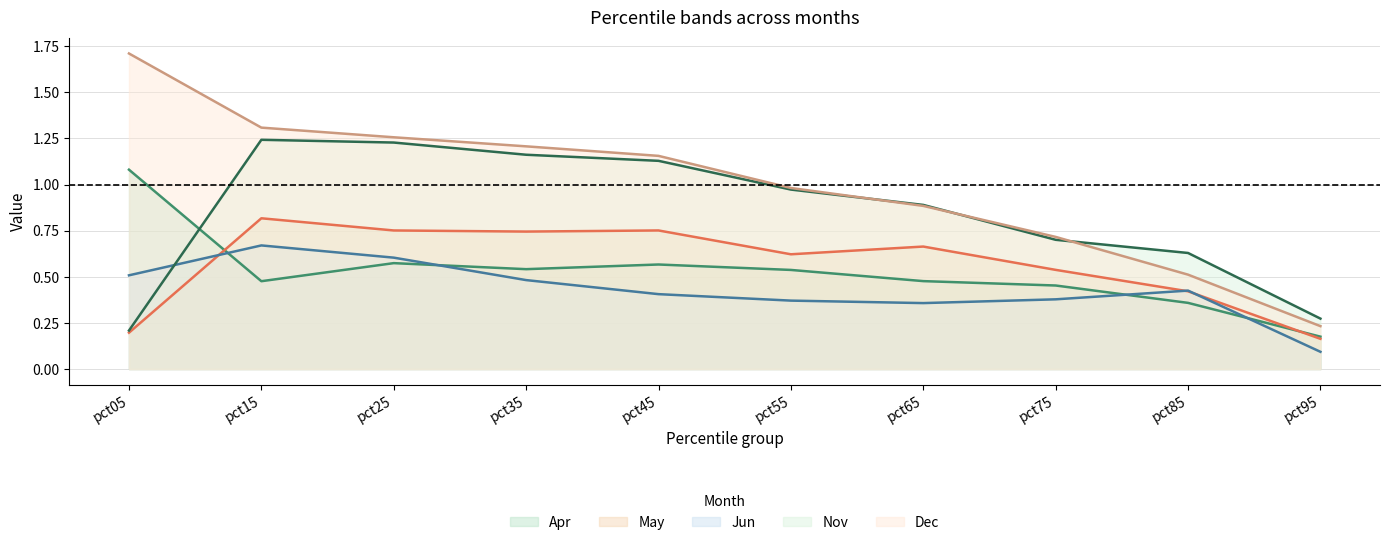

Rank the series at pct15 from highest to lowest value.

Dec, Nov, May, Jun, Apr